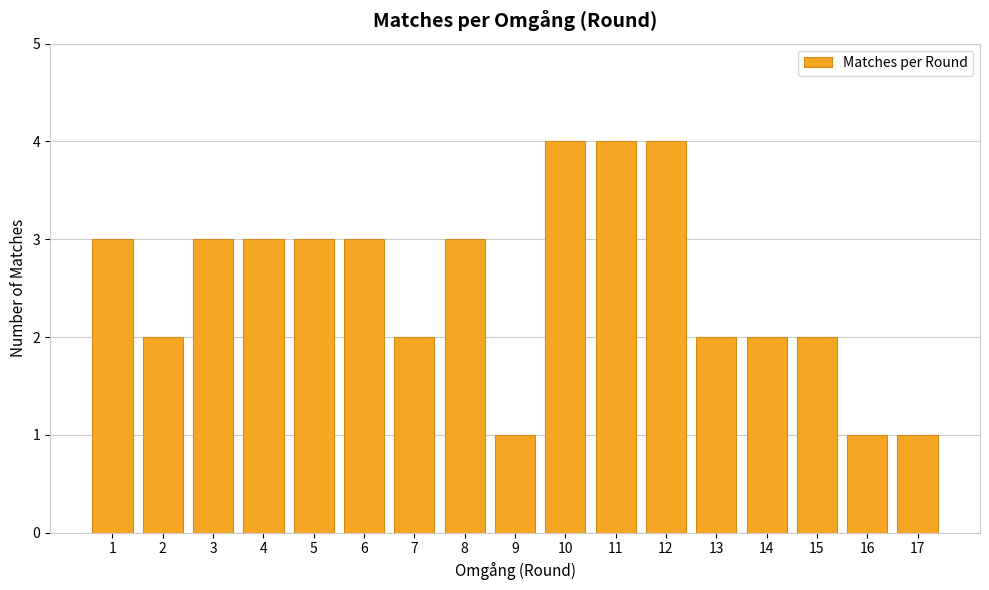

The value at 3 is 3. True or false?

True